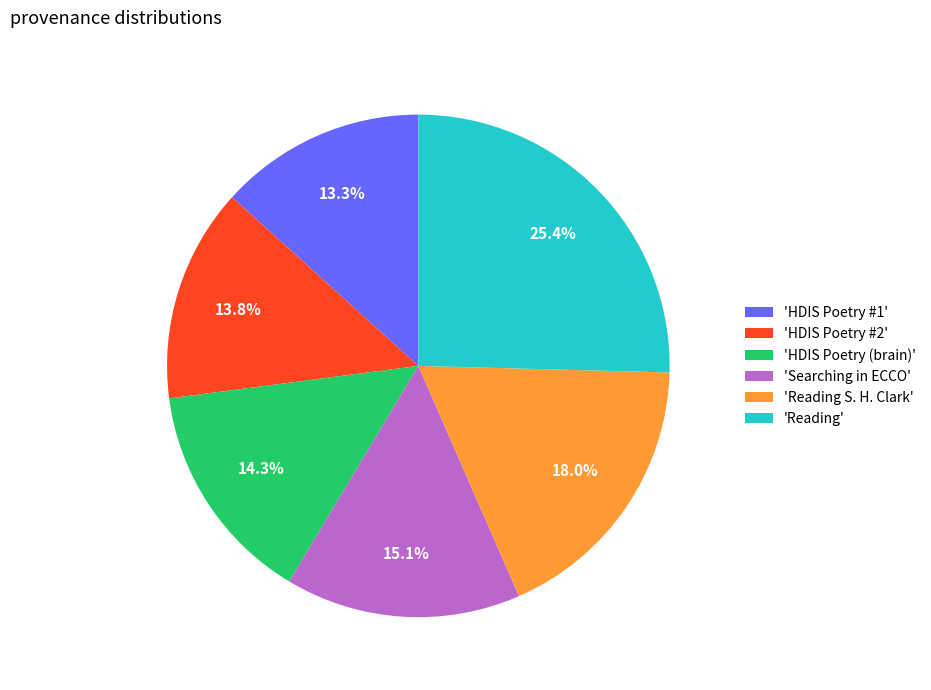

How much of the chart is everything except 'HDIS Poetry #2'?

86.2%